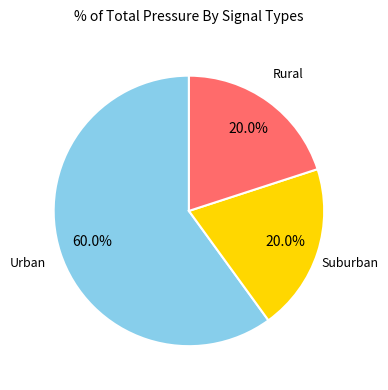

Is there any slice that represents more than half of the pie?

Yes